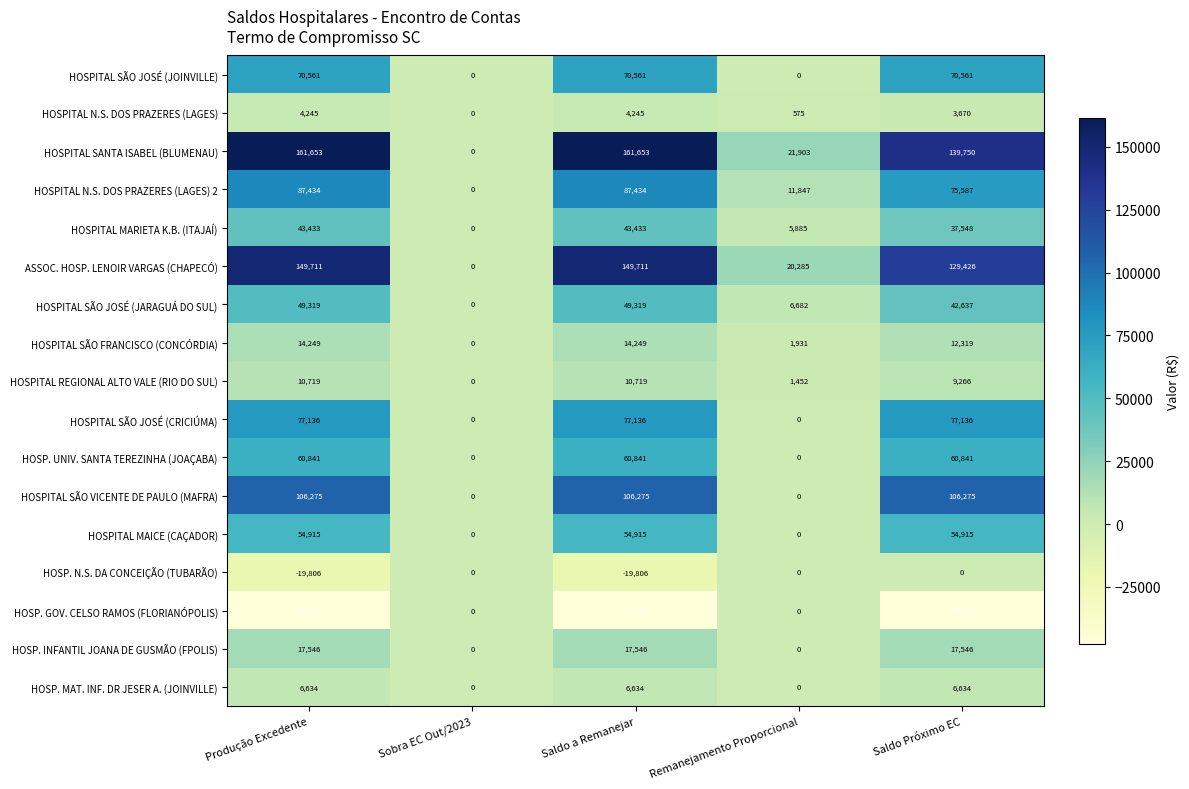

Where is HOSPITAL SANTA ISABEL (BLUMENAU) nearest to the value 80826?

Remanejamento Proporcional